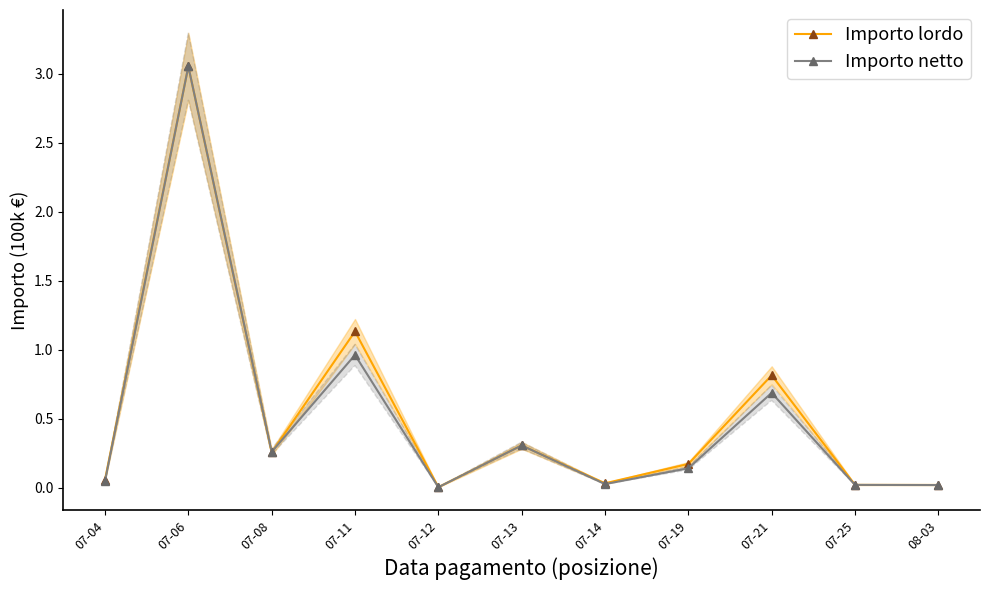

Count the number of categories in the chart.

11